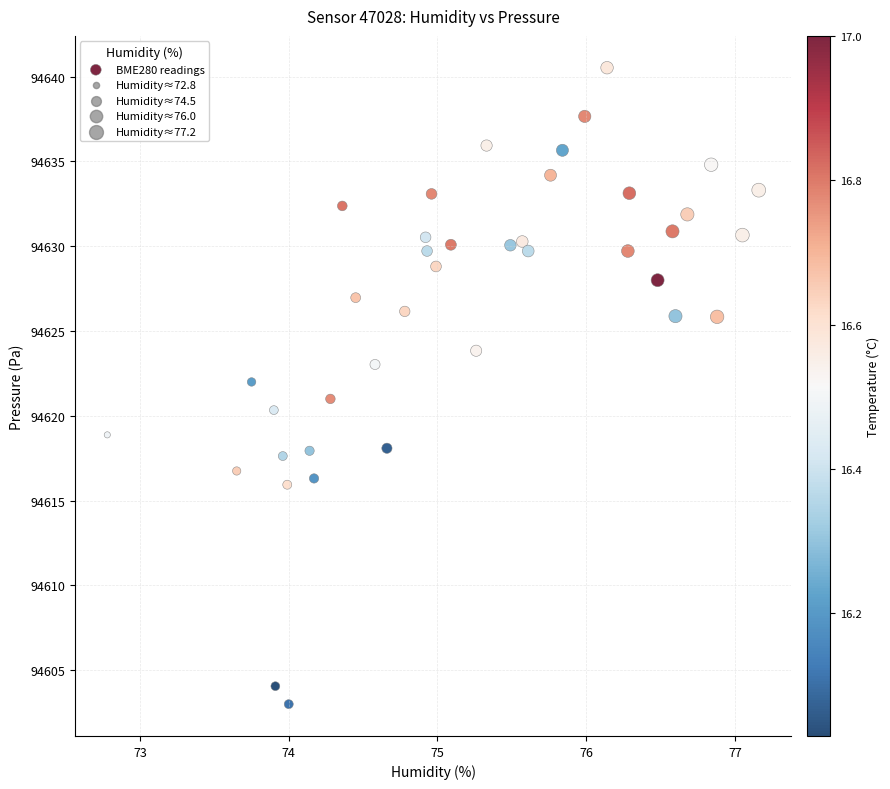

What is the range of Y values (max minus min)?

37.5